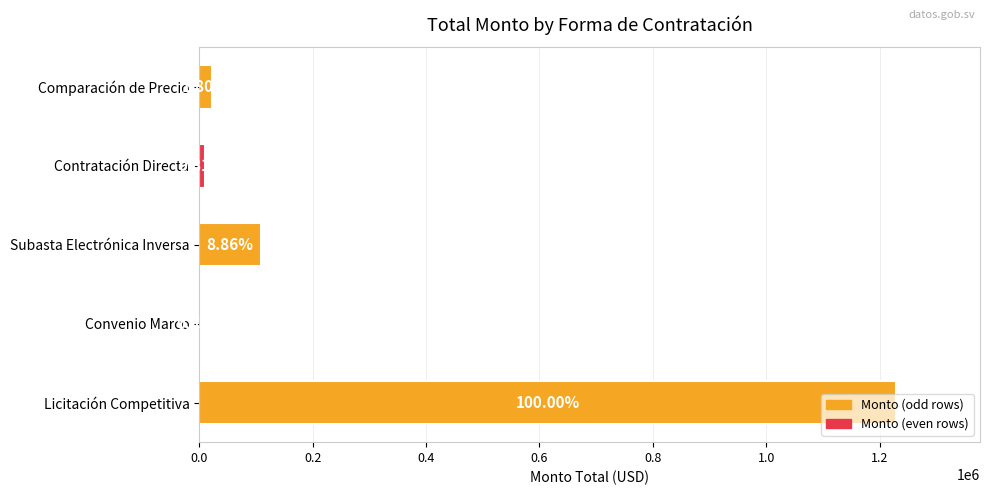

What is the minimum value shown in the chart?

325.1